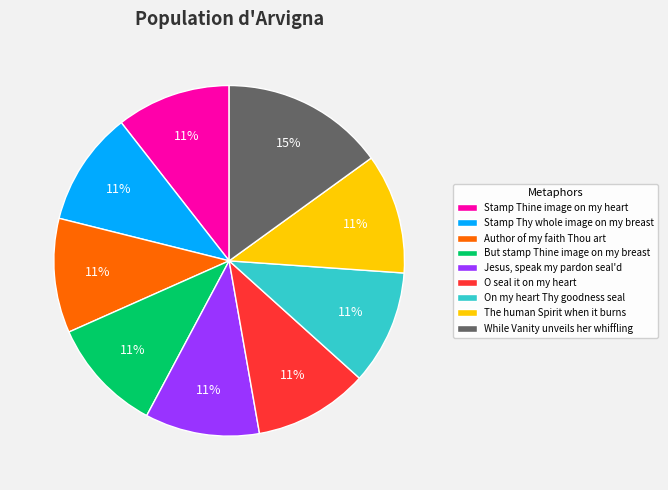

To the nearest percent, what is the difference between the largest and smallest slice percentages?

4%